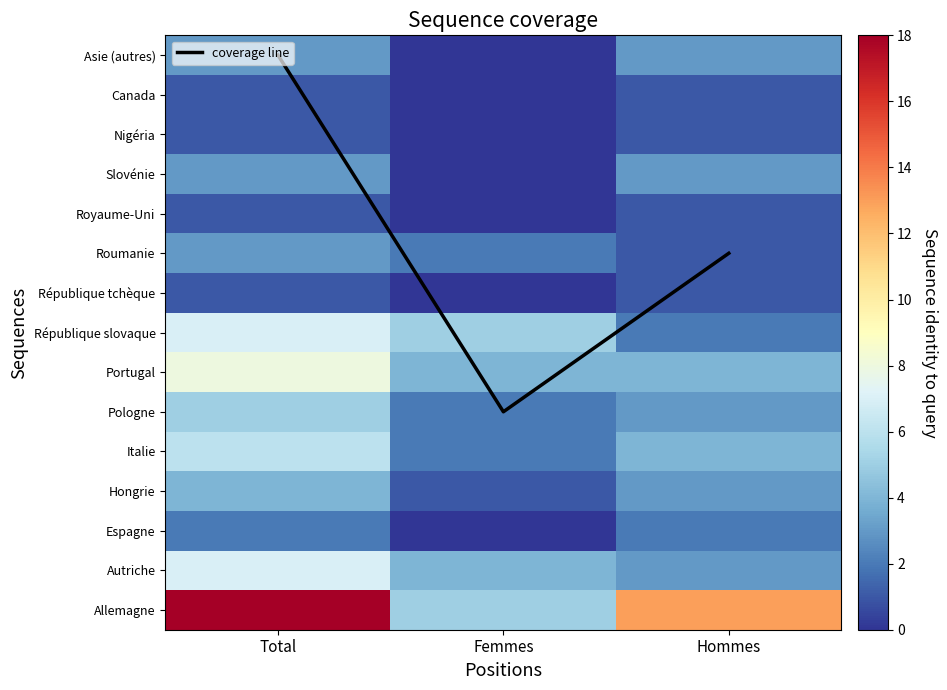

Is the value of République slovaque at Total greater than the value of Asie (autres) at Femmes?

Yes